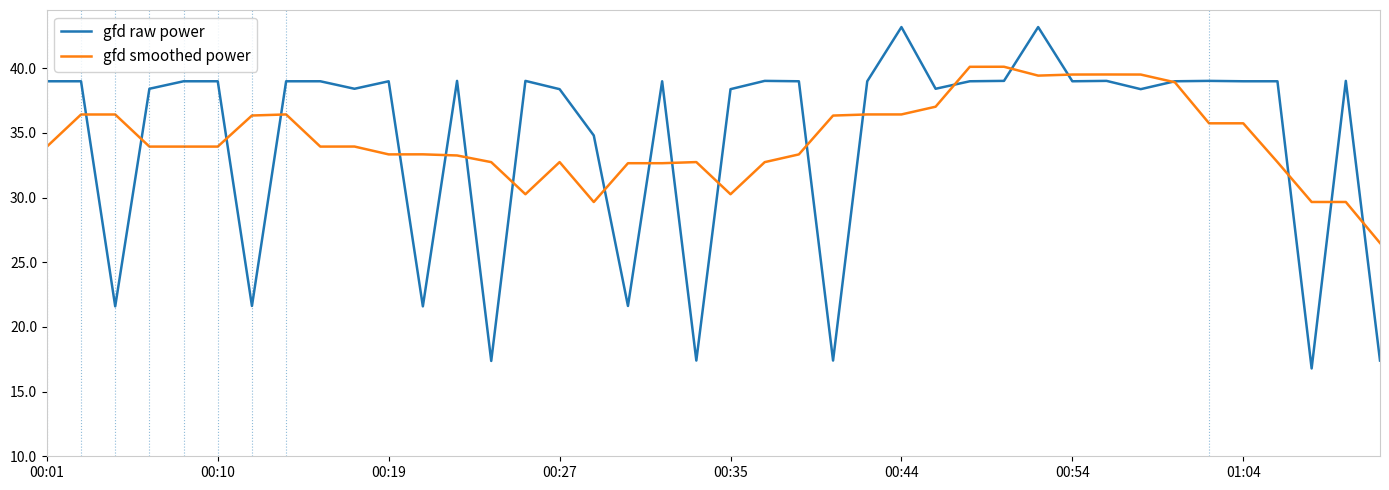

List the series in order of their peak value, lowest first.

gfd smoothed power, gfd raw power